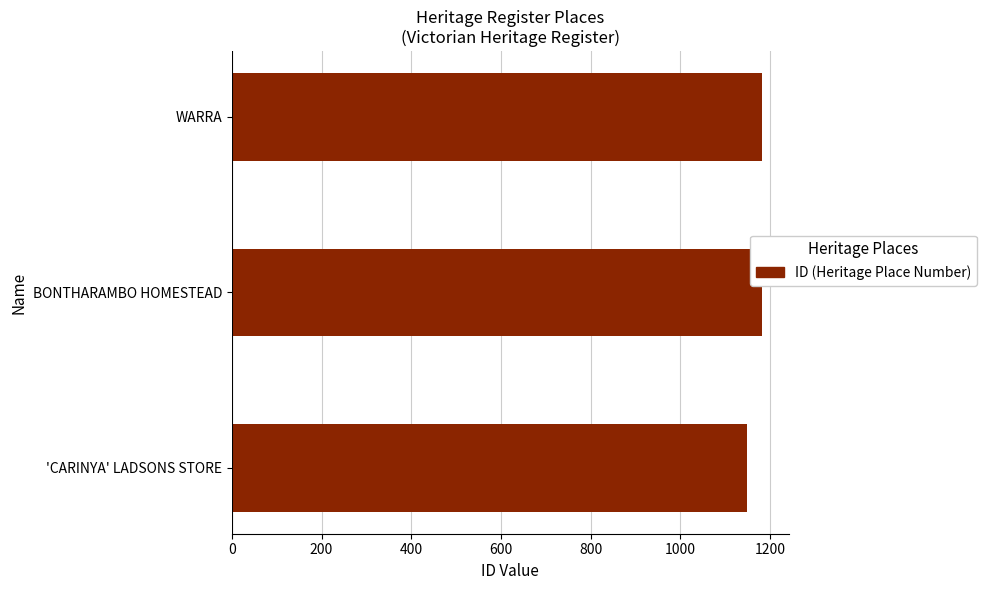

Between 'CARINYA' LADSONS STORE and BONTHARAMBO HOMESTEAD, which is larger?

BONTHARAMBO HOMESTEAD